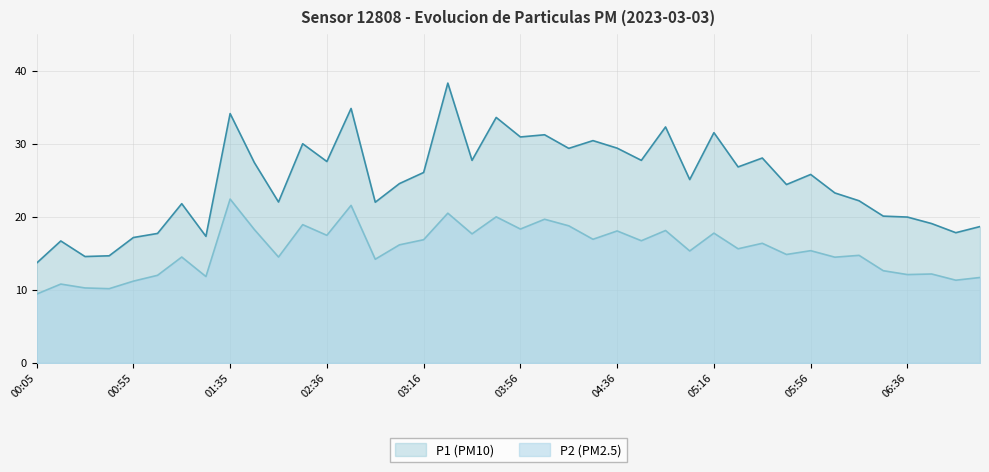

At which label does P2 reach its minimum?

00:05